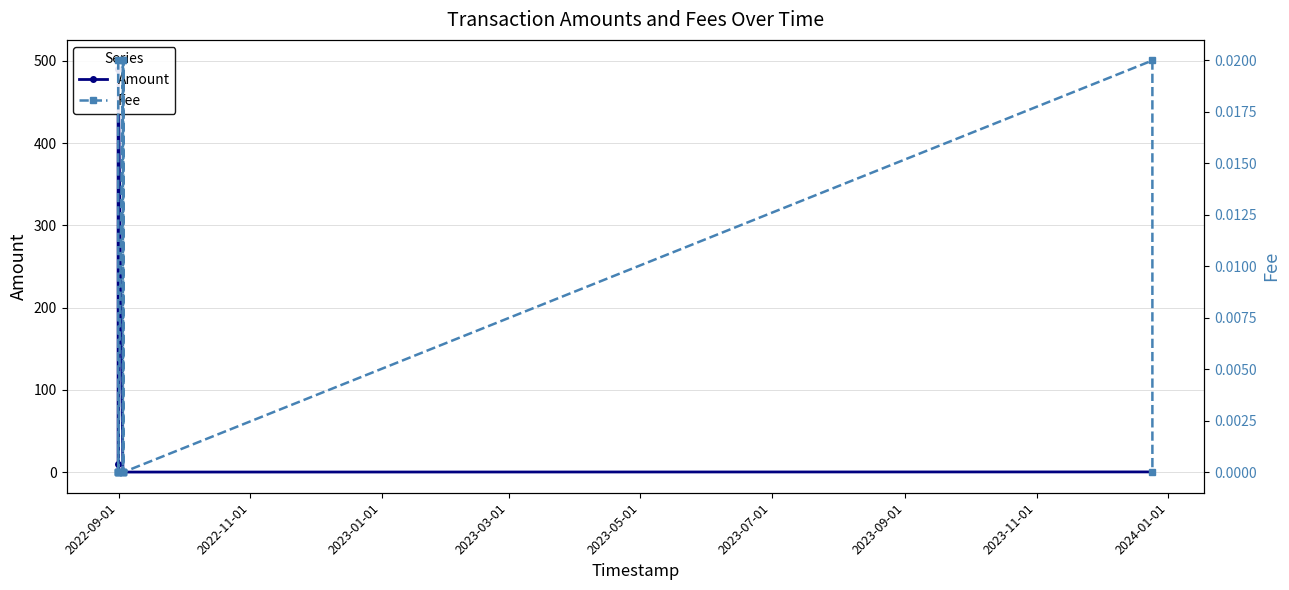

In Amount, how many points are lower than both neighbors (excluding endpoints)?

2